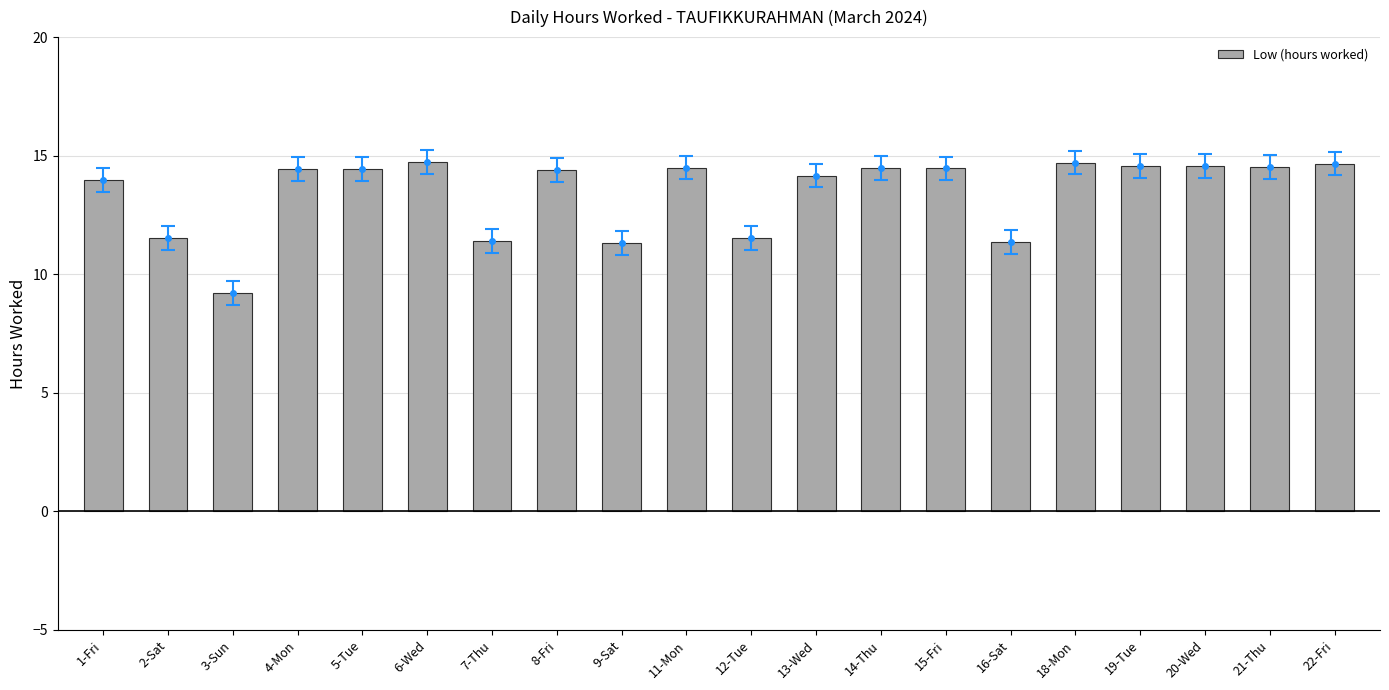

True or false: the data shows 14.5 at 14-Thu.

True